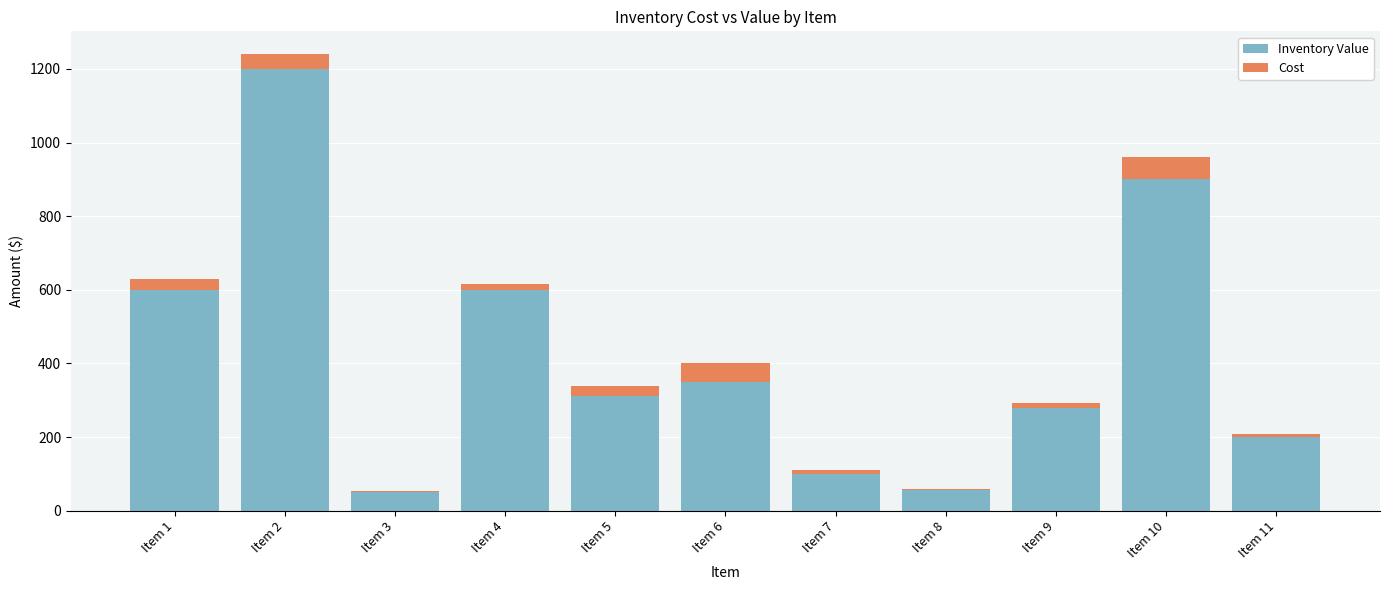

How many categories are shown in the chart?

11